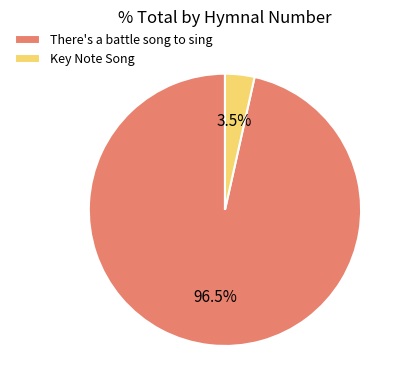

What is the ratio of the value at There's a battle song to sing to the value at Key Note Song?

27.6